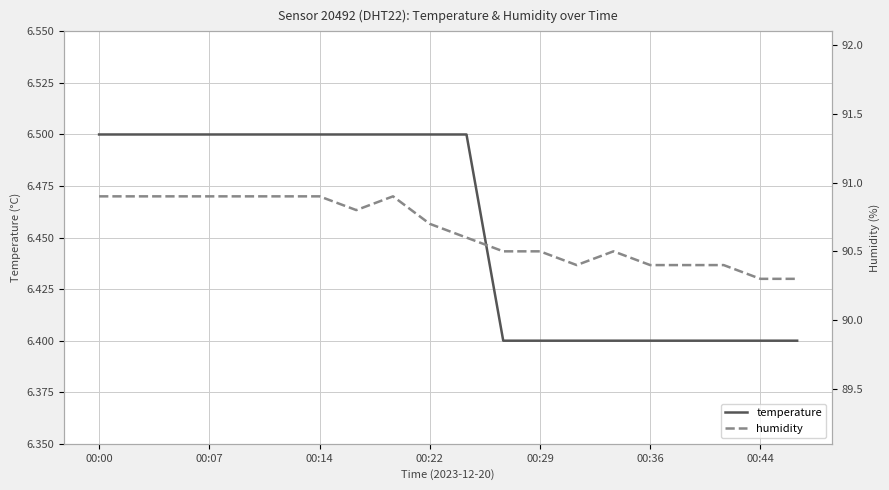

How many temperature values are between 6 and 7?

20